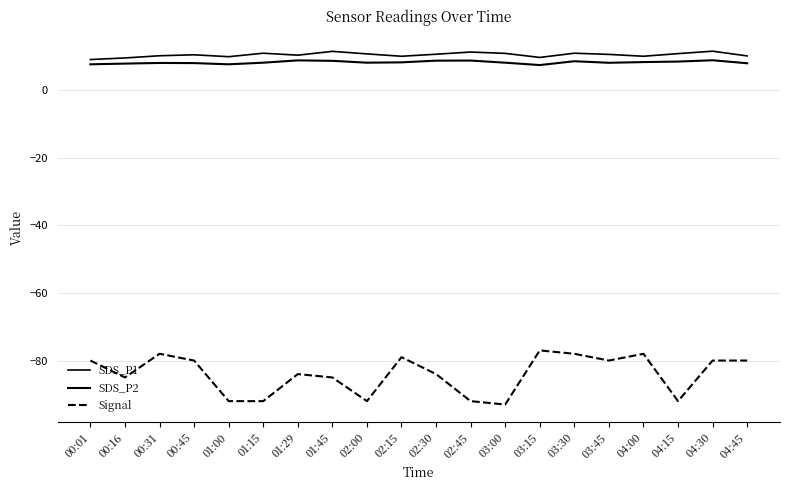

True or false: Signal has more than 1 interior local peaks.

True